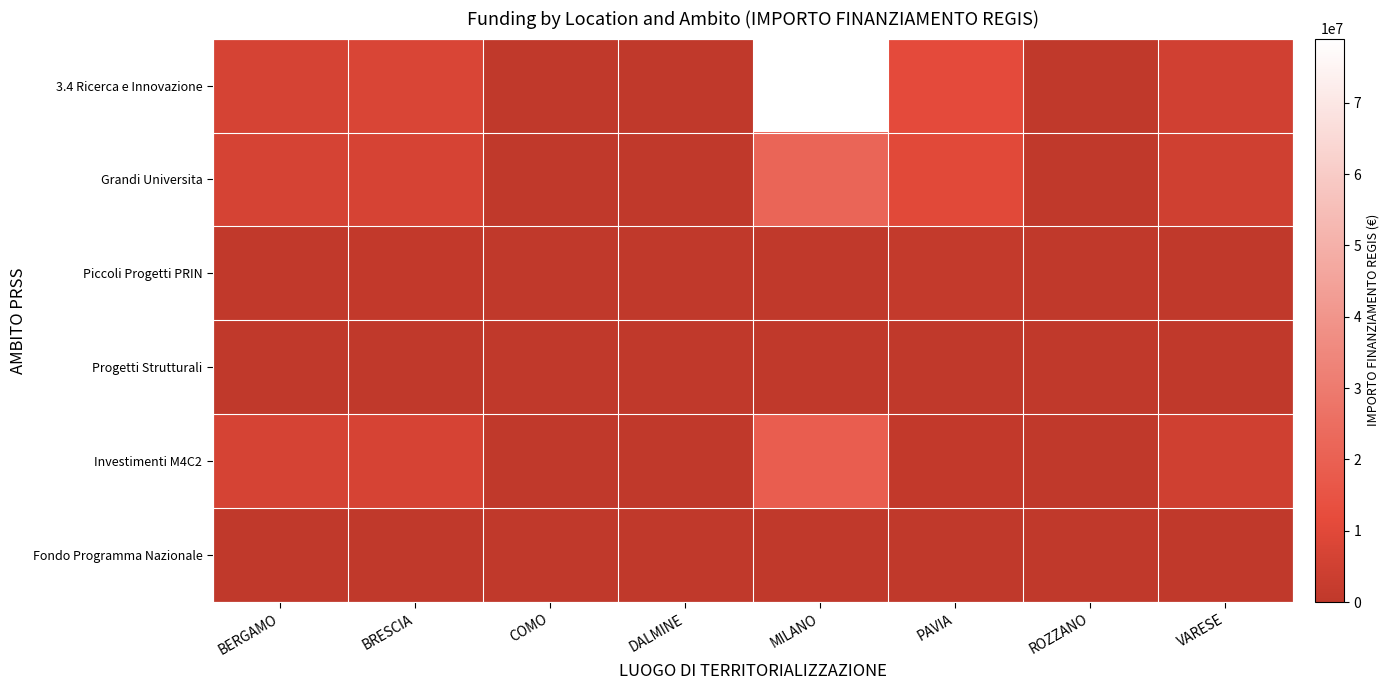

What is the total value across all series at BRESCIA?

22755903.6